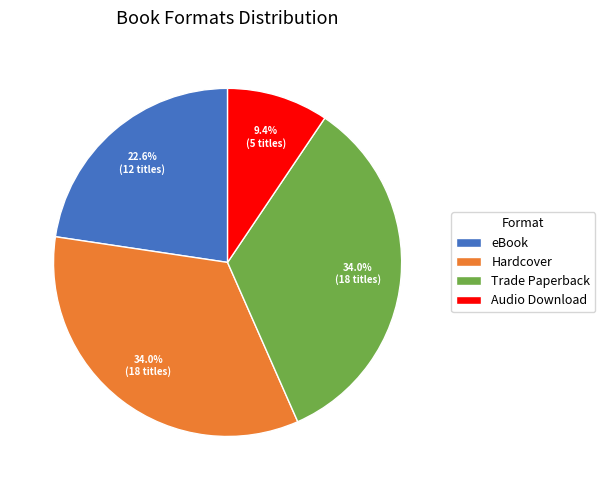

Does any single category account for the majority?

No